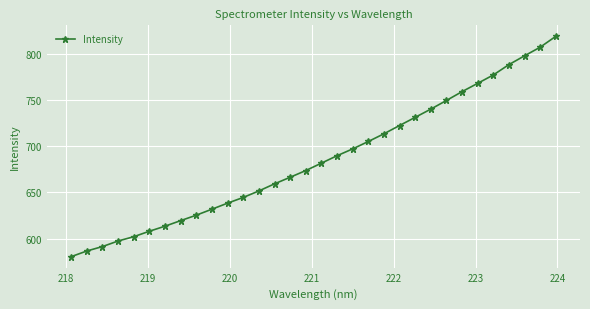

Reading left to right, transcribe all the data shown in this chart.

580.5	586.6	591.4	597.4	602.1	608.0	613.5	619.5	625.4	631.8	638.4	644.5	651.6	659.3	666.4	673.6	681.6	689.7	697.1	705.1	713.4	722.4	731.2	740.1	749.5	759.0	768.0	777.0	788.2	797.8	807.1	818.8